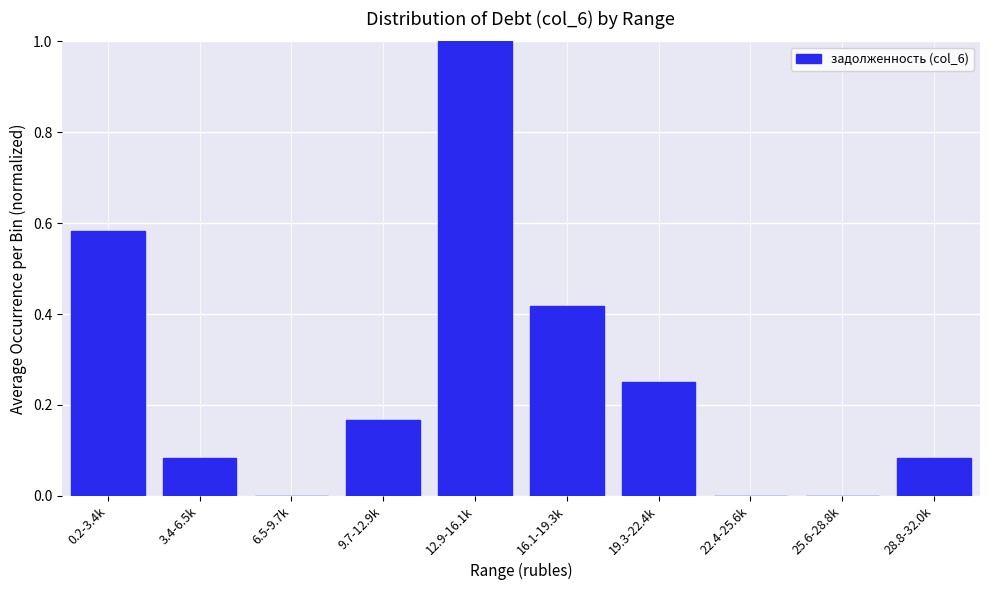

Which has a higher value, 22.4-25.6k or 9.7-12.9k?

9.7-12.9k